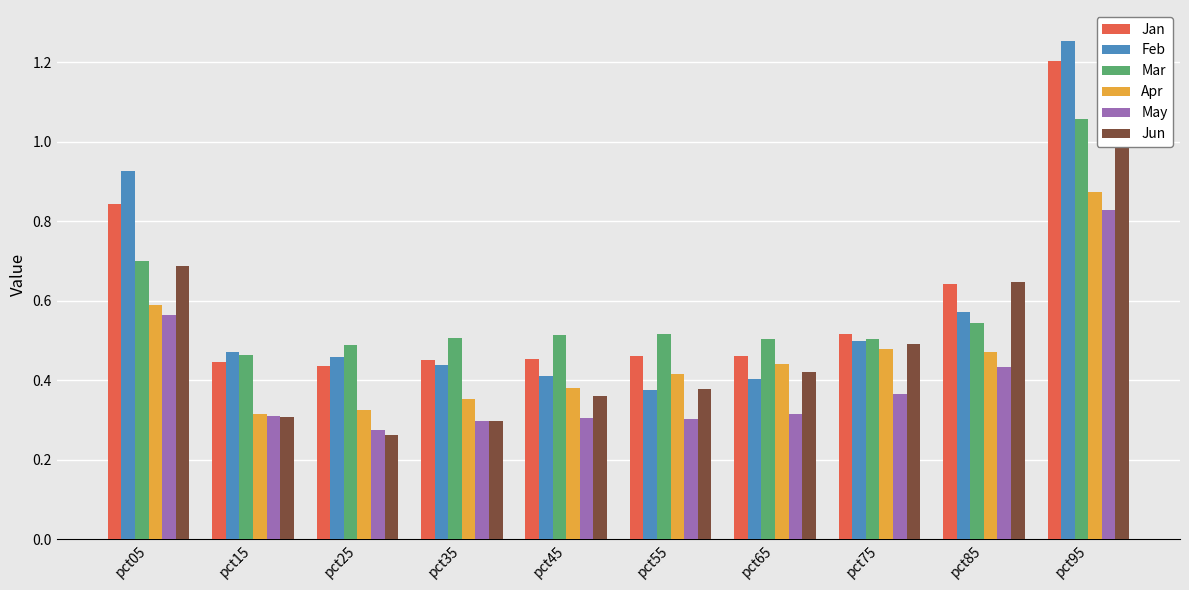

The May series shows 0.2 at pct15. True or false?

False